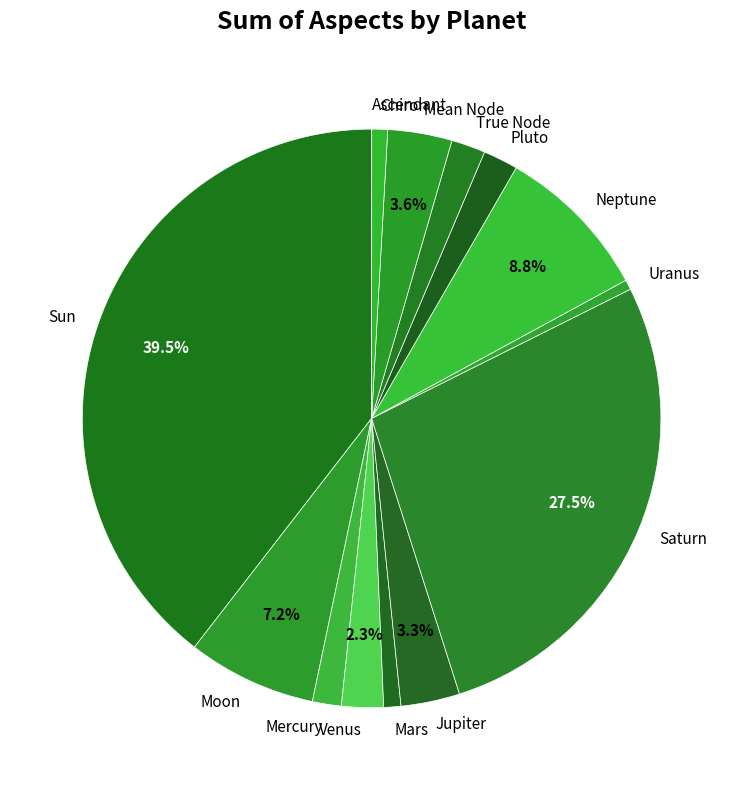

Between Pluto and Saturn, which is larger?

Saturn